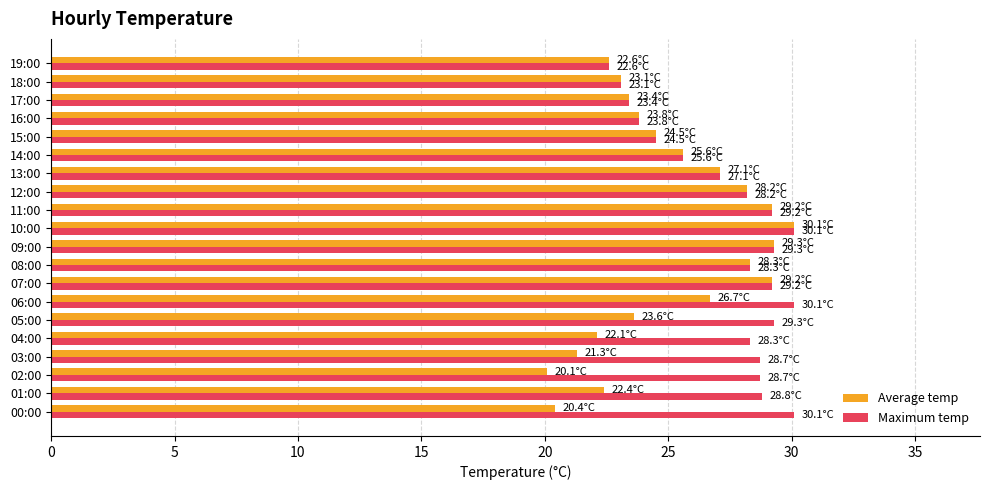

What are all the series names shown in the legend?

Average temp, Maximum temp